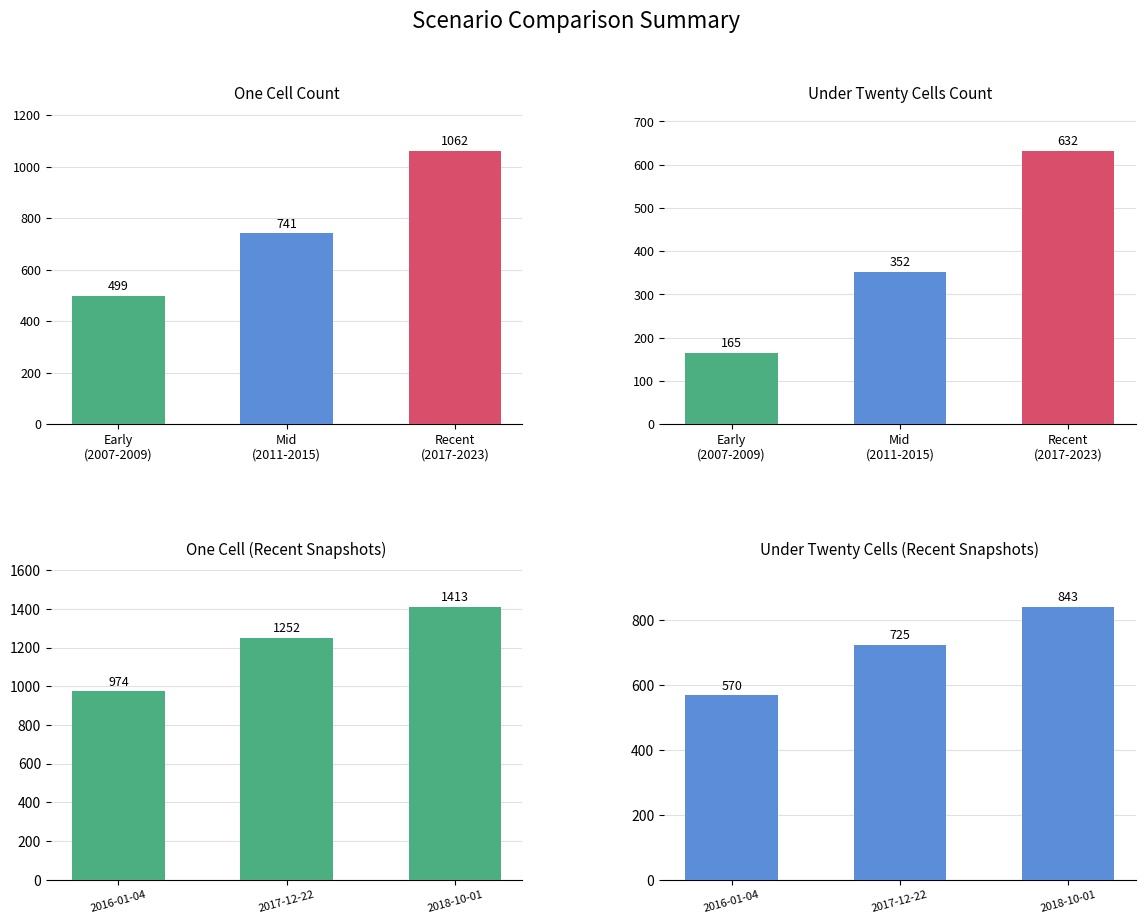

Reading right to left, extract all data points from this chart.

one_cell: 1413	1252	974
under_twenty_cells: 843	725	570